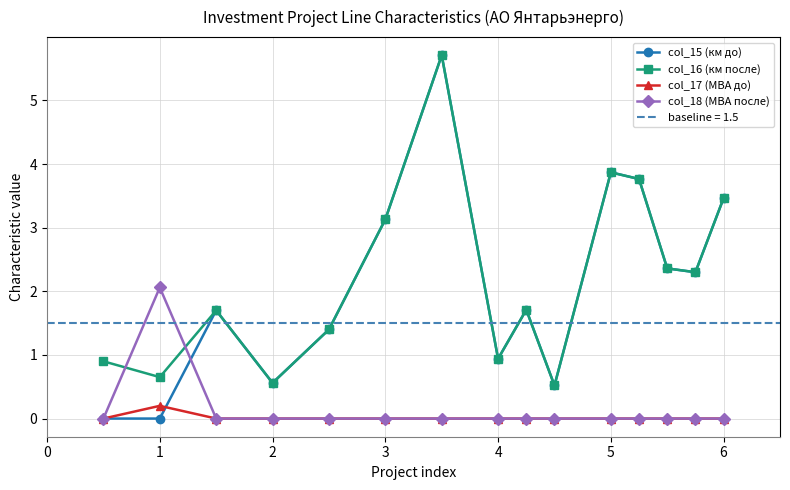

The value of col_18 (МВА после) at 3 is 1.0. True or false?

False